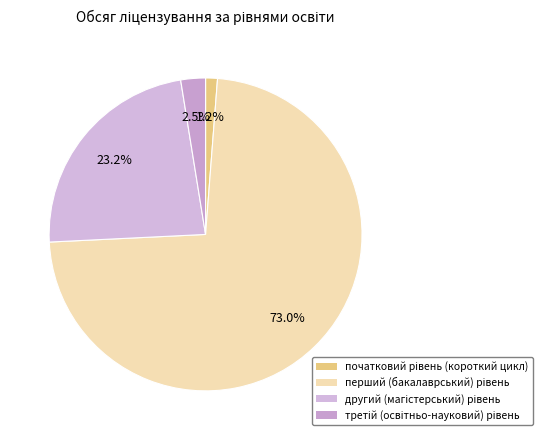

Which category has the smallest portion of the pie?

початковий рівень (короткий цикл)